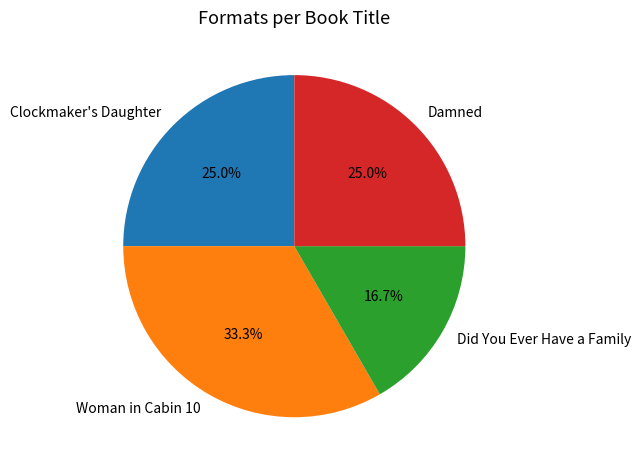

Does any single category account for the majority?

No